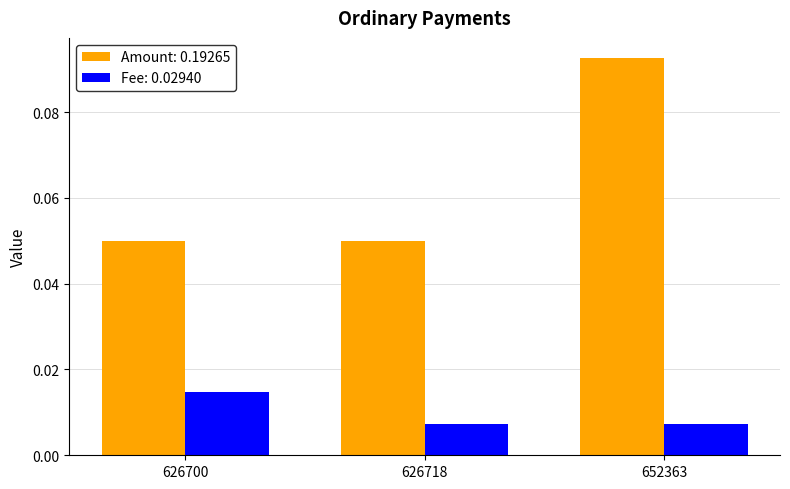

Which series has the largest total across all categories?

Amount: 0.19265